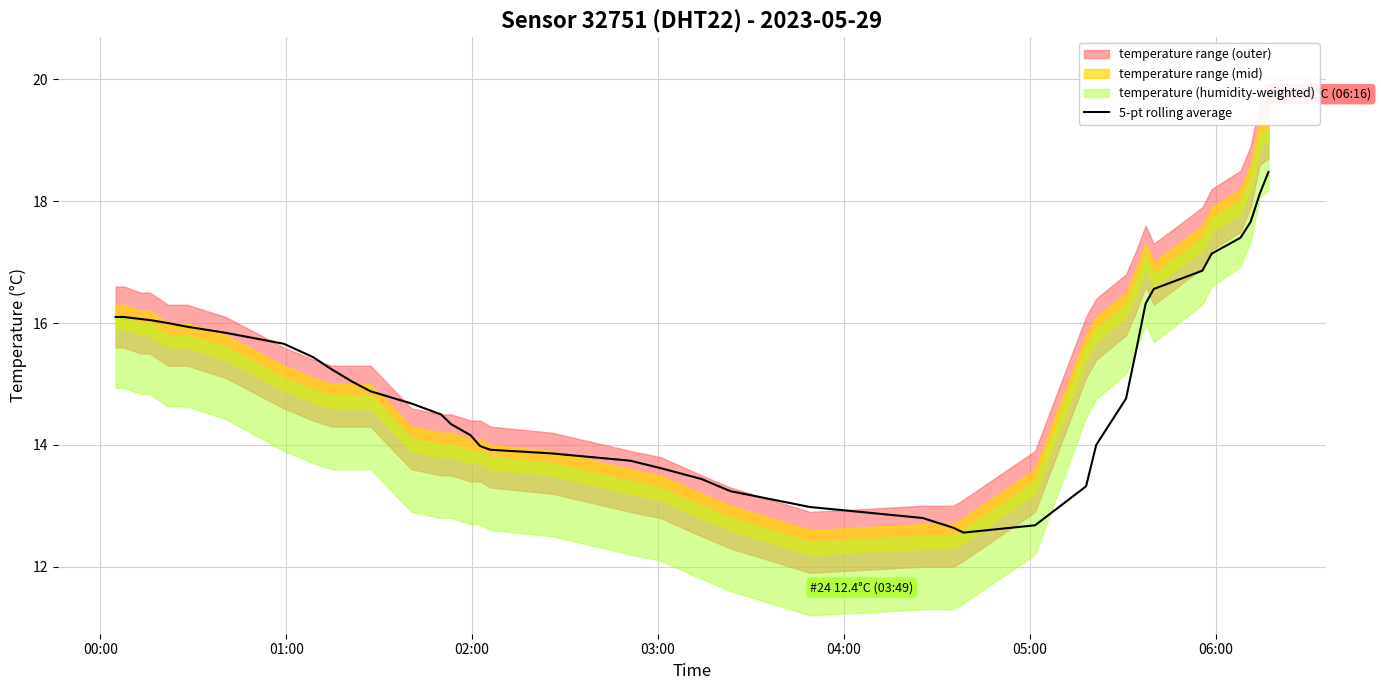

What is the difference between the maximum and minimum values?

5.9